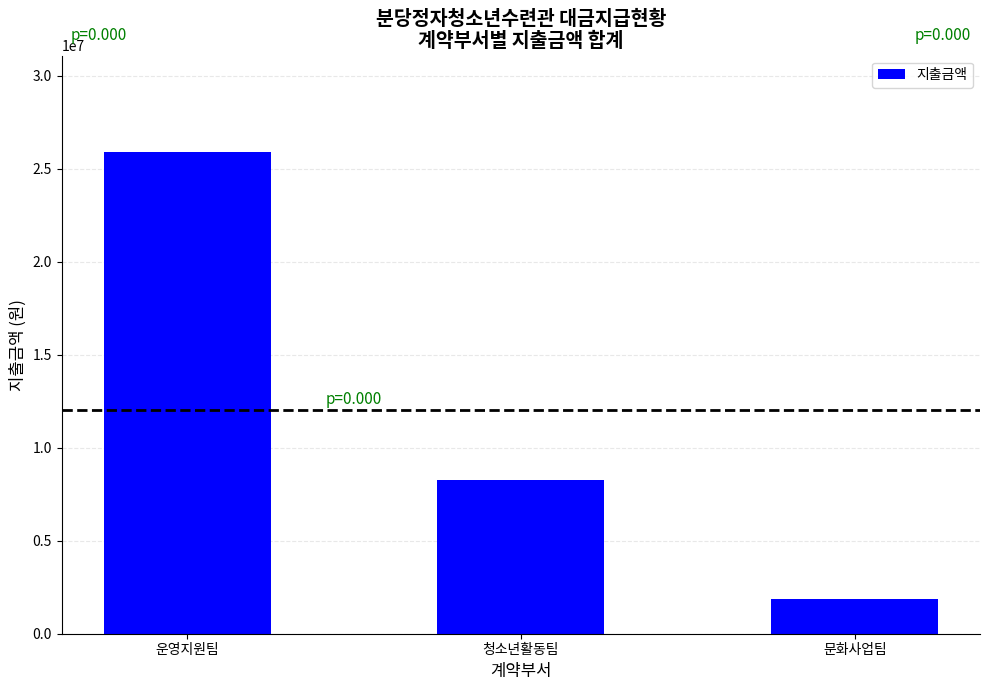

How many categories are shown in the chart?

3